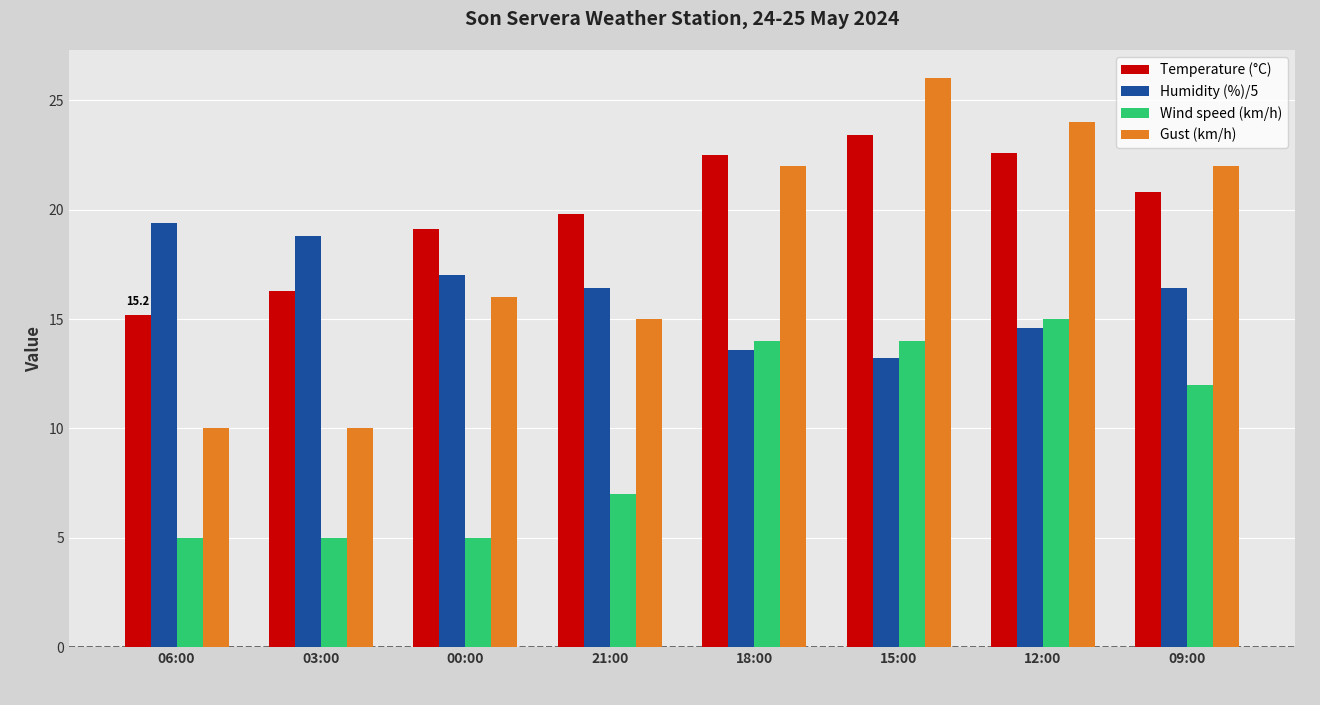

What is the difference between the maximum and minimum values in the Gust (km/h) series?

16.0